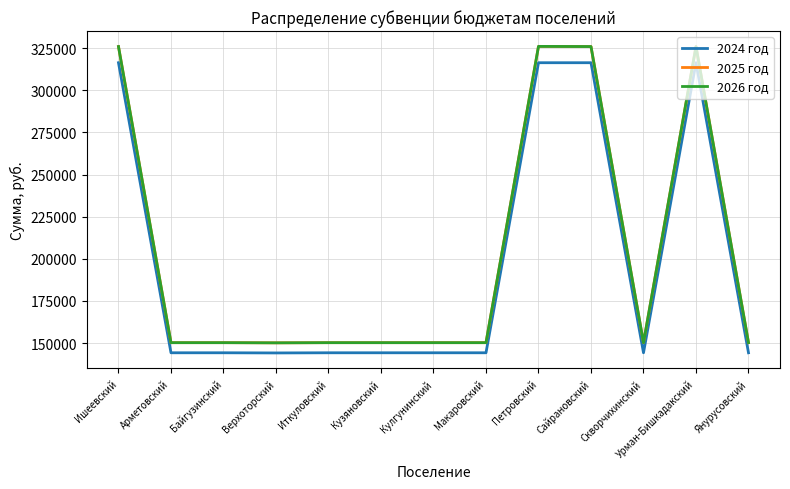

Does the chart have visible grid lines?

Yes